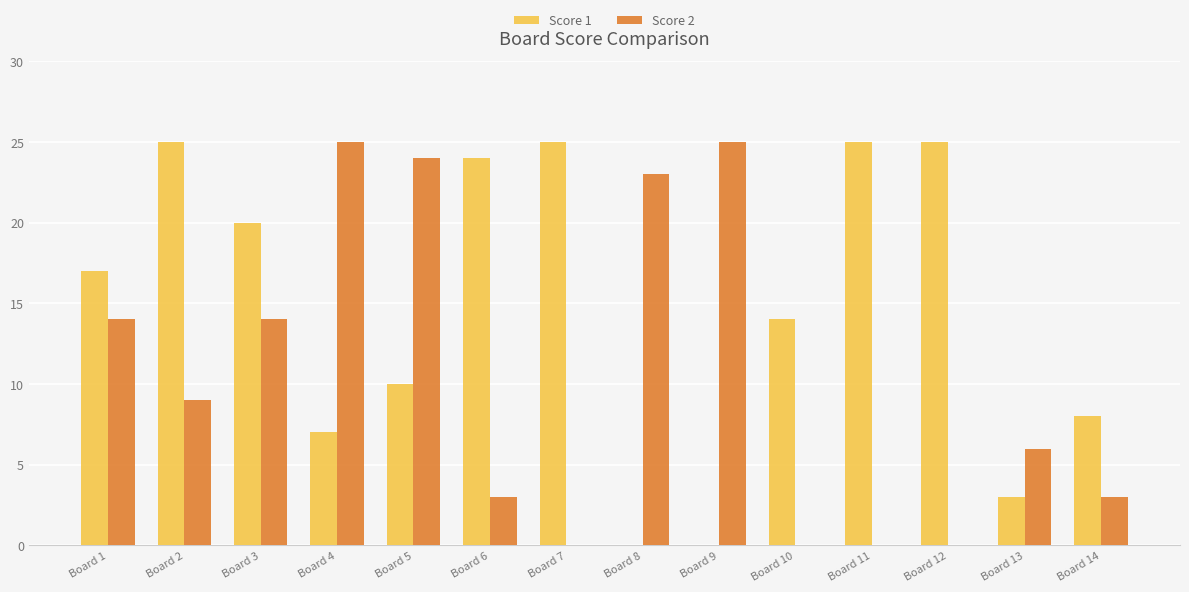

What is the total value across all series at Board 11?

25